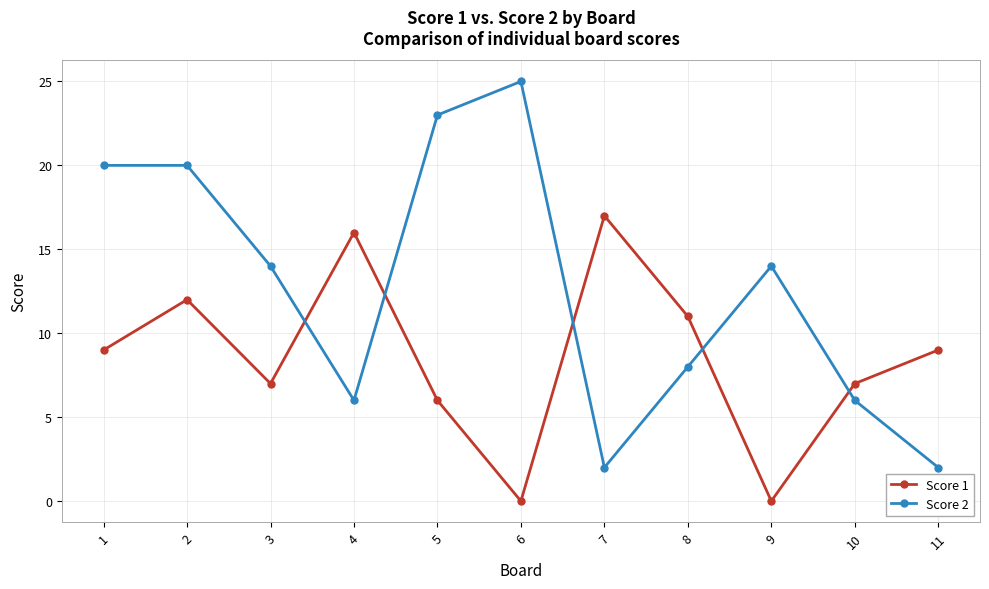

How many lines are shown in the chart?

2